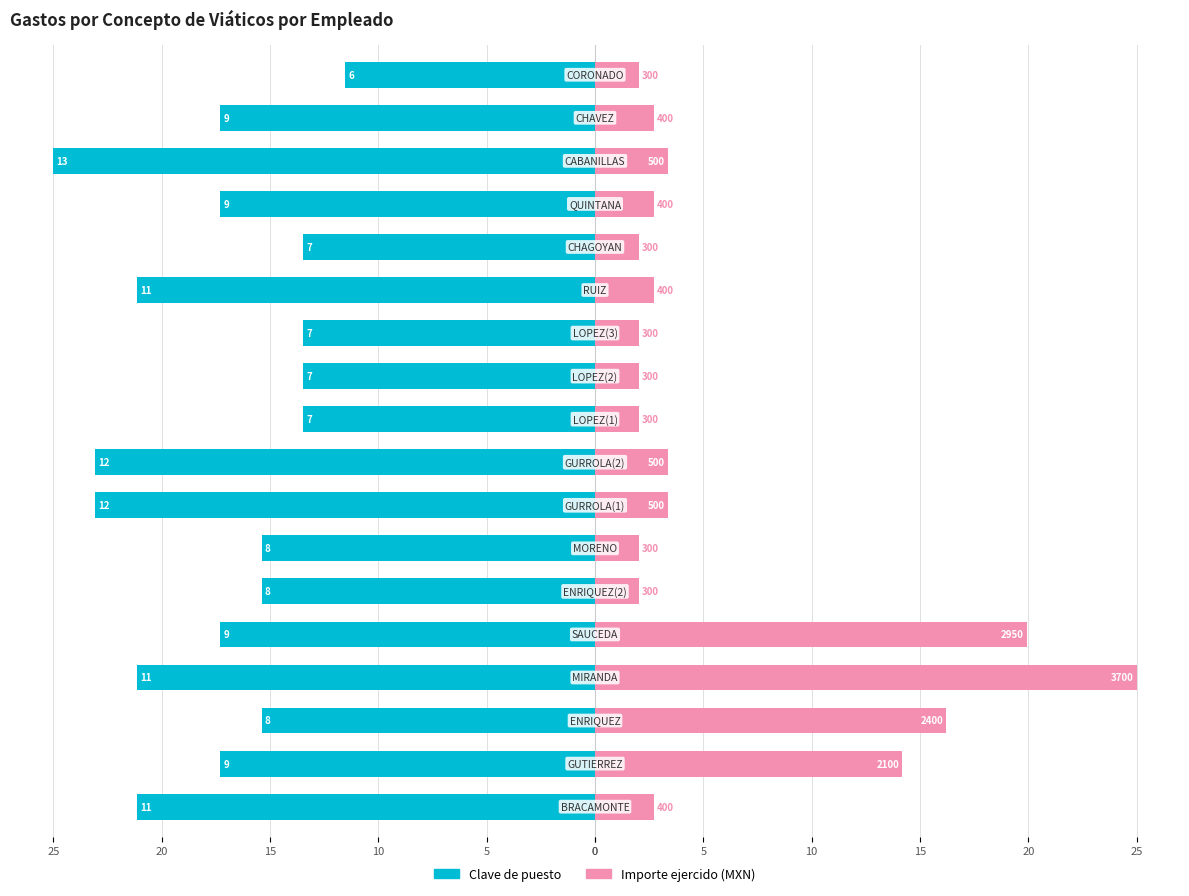

Which has a higher value, 20 or 0?

20